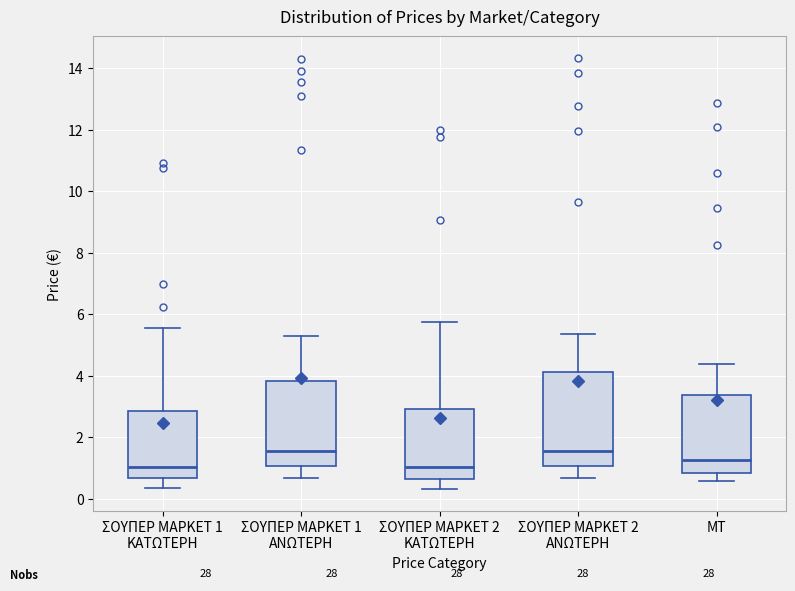

Reading left to right, read every box against the y-axis: the position of its median line, the range the box covers, and the ends of its whiskers. The values are not printed on the chart, so give them approximately, as read against the axis.

ΣΟΥΠΕΡ ΜΑΡΚΕΤ 1 ΚΑΤΩΤΕΡΗ: median 1.0, box 0.6 to 2.8, whiskers 0.4 to 5.6
ΣΟΥΠΕΡ ΜΑΡΚΕΤ 1 ΑΝΩΤΕΡΗ: median 1.6, box 1.0 to 3.8, whiskers 0.6 to 5.4
ΣΟΥΠΕΡ ΜΑΡΚΕΤ 2 ΚΑΤΩΤΕΡΗ: median 1.0, box 0.6 to 3.0, whiskers 0.4 to 5.8
ΣΟΥΠΕΡ ΜΑΡΚΕΤ 2 ΑΝΩΤΕΡΗ: median 1.6, box 1.0 to 4.2, whiskers 0.6 to 5.4
ΜΤ: median 1.2, box 0.8 to 3.4, whiskers 0.6 to 4.4